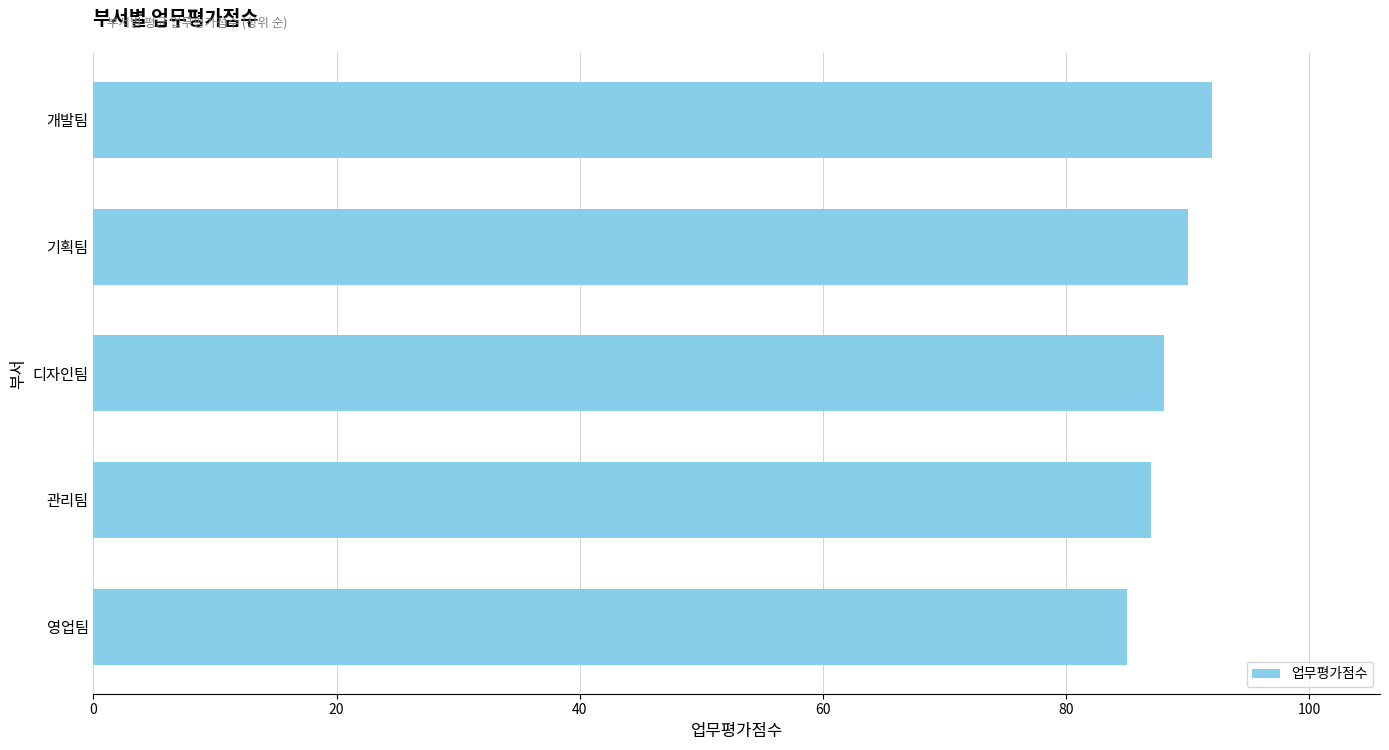

How many bars are there in total?

5